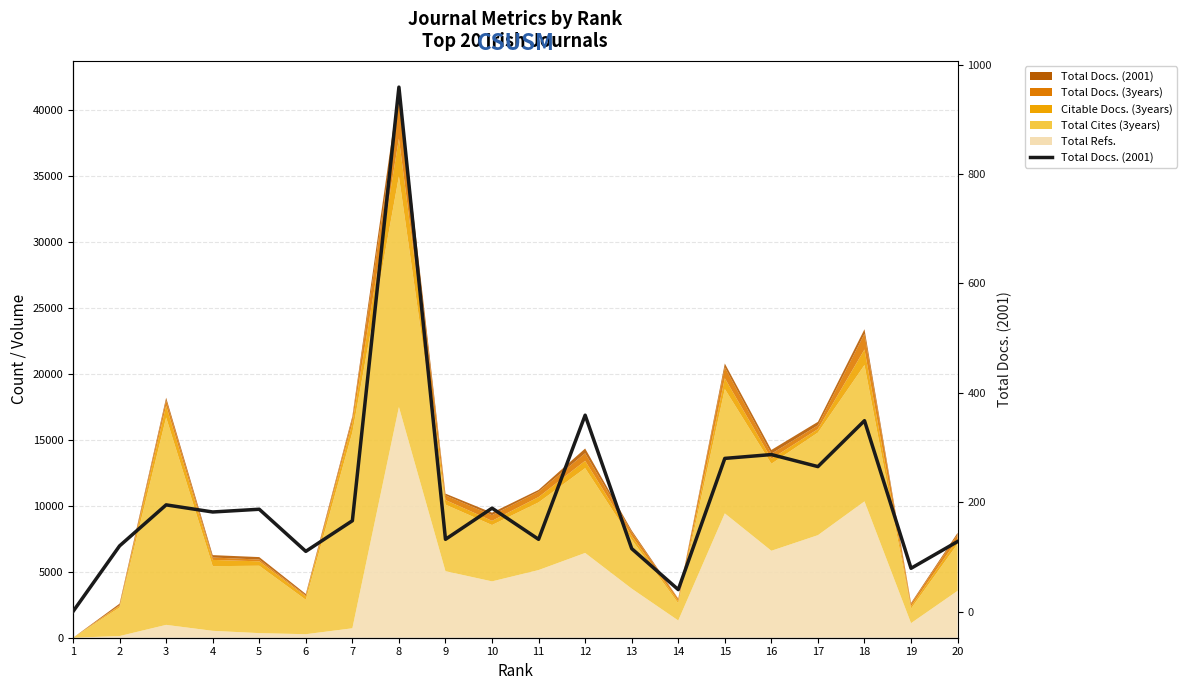

Rank the categories by value from lowest to highest.

1, 14, 19, 6, 13, 2, 20, 9, 11, 7, 4, 5, 10, 3, 17, 15, 16, 18, 12, 8